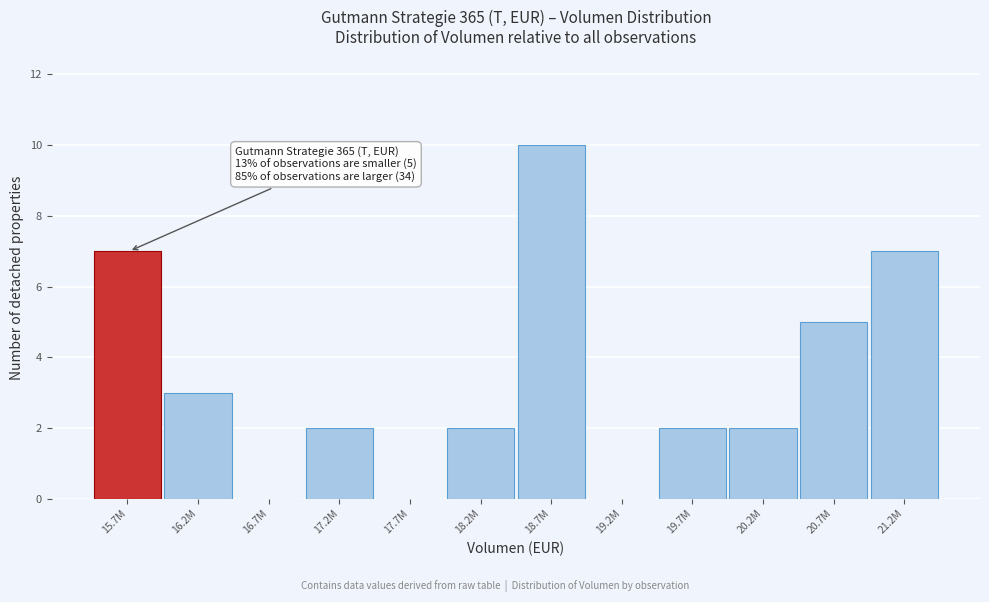

Reading left to right, extract all data points from this chart.

15.7M=7	16.2M=3	16.7M=0	17.2M=2	17.7M=0	18.2M=2	18.7M=10	19.2M=0	19.7M=2	20.2M=2	20.7M=5	21.2M=7